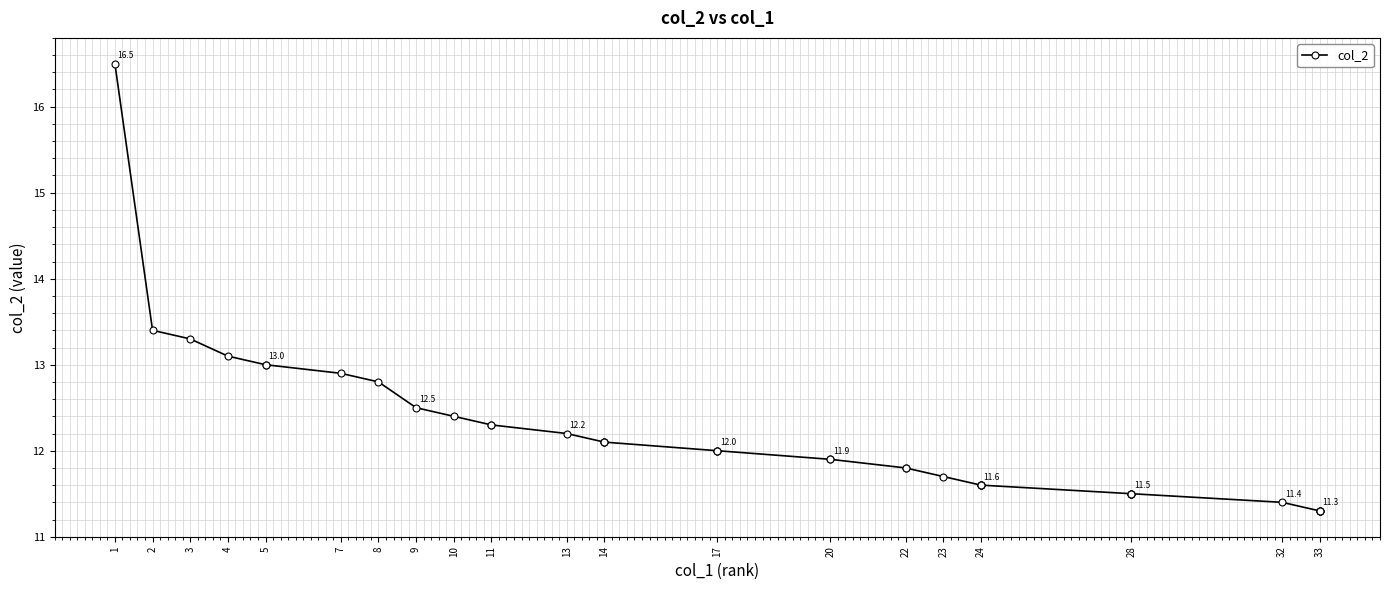

How many lines are shown in the chart?

1